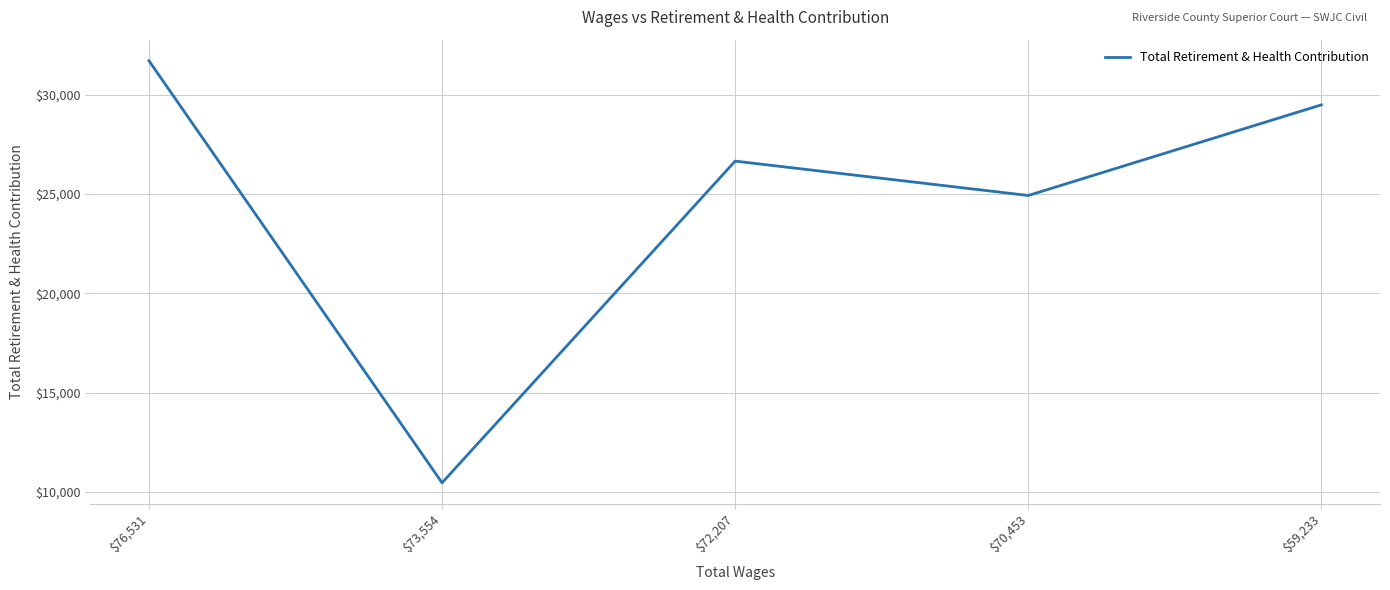

Read the value at $59,233.

29487